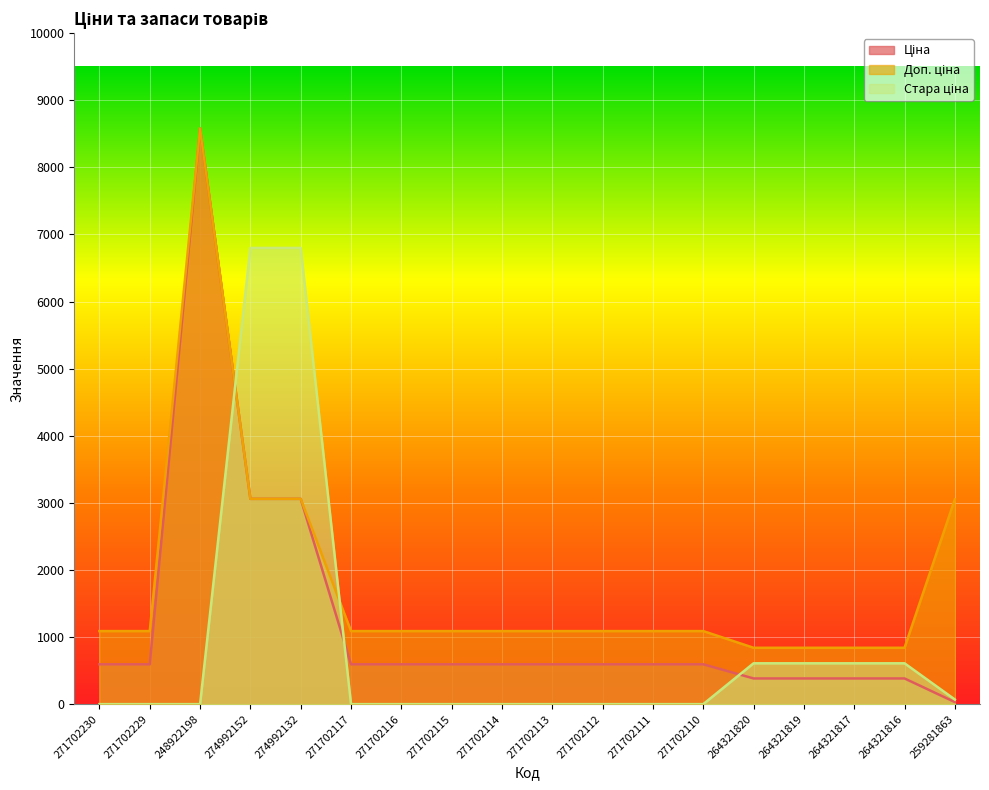

List the labels in order of Доп. ціна value, smallest first.

264321820, 264321819, 264321817, 264321816, 271702230, 271702229, 271702117, 271702116, 271702115, 271702114, 271702113, 271702112, 271702111, 271702110, 259281863, 274992152, 274992132, 248922198